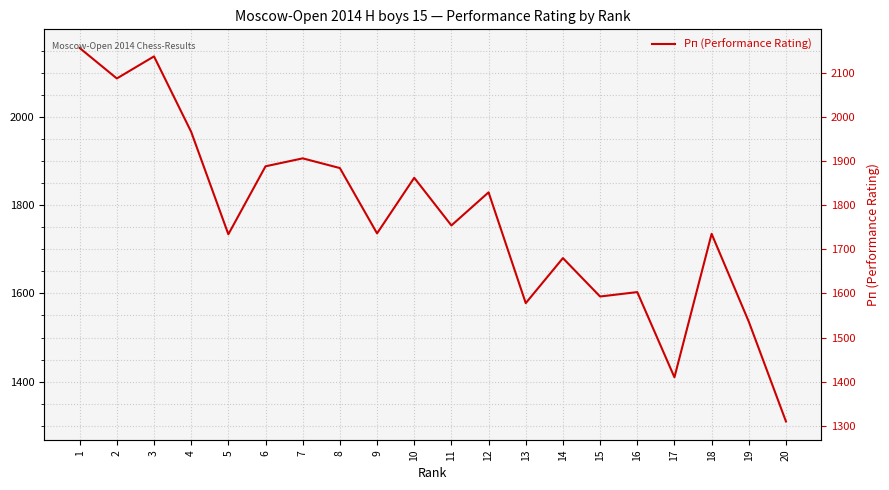

Where is the data nearest to the value 1733?

5